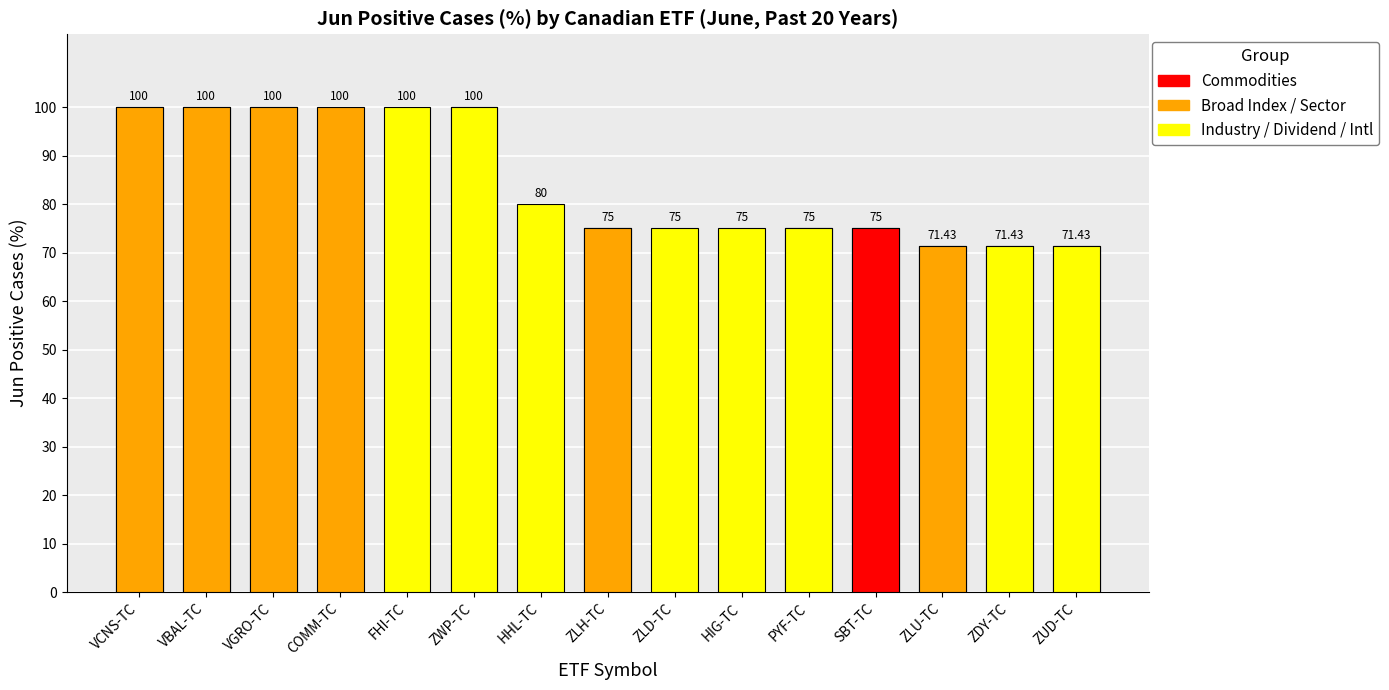

What is the ratio of the value at ZLD-TC to the value at COMM-TC?

0.8